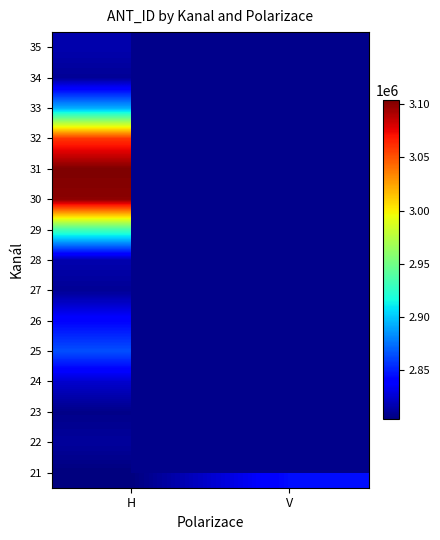

True or false: 31 has a value of 3103552.0 at H.

True